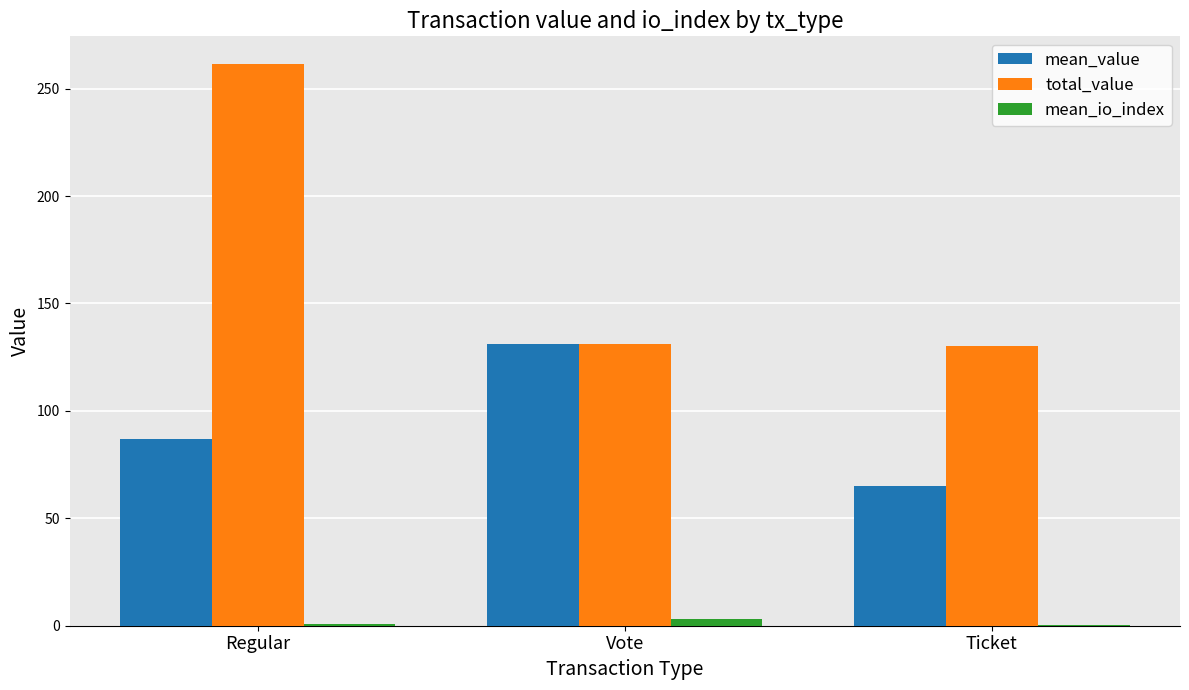

What is the difference between the total_value values at Ticket and Regular?

131.1